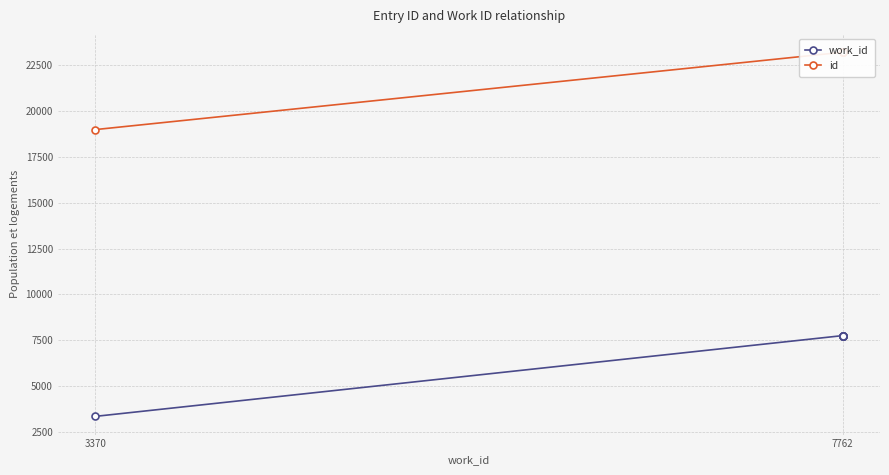

True or false: id and work_id intersect in this chart.

False